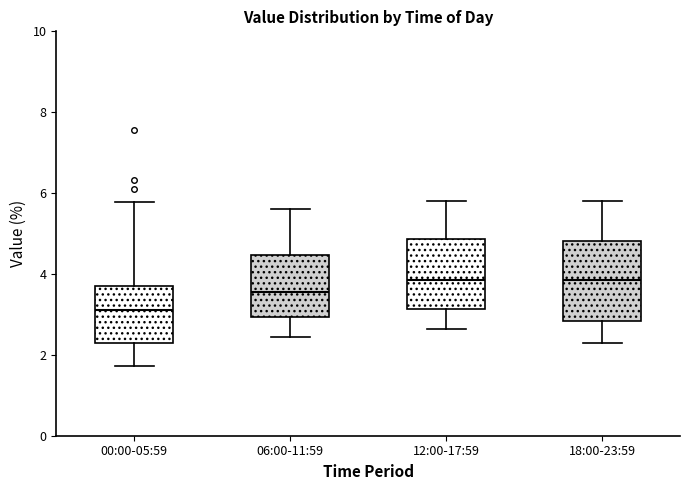

Reading left to right, transcribe this box plot: for each box, give where its median line is, the range the box spans, and where its two whiskers end, as read against the y-axis. The values are not printed on the chart, so give them approximately, as read against the axis.

00:00-05:59: median 3.2, box 2.2 to 3.8, whiskers 1.8 to 5.8
06:00-11:59: median 3.6, box 3.0 to 4.4, whiskers 2.4 to 5.6
12:00-17:59: median 3.8, box 3.2 to 4.8, whiskers 2.6 to 5.8
18:00-23:59: median 3.8, box 2.8 to 4.8, whiskers 2.4 to 5.8